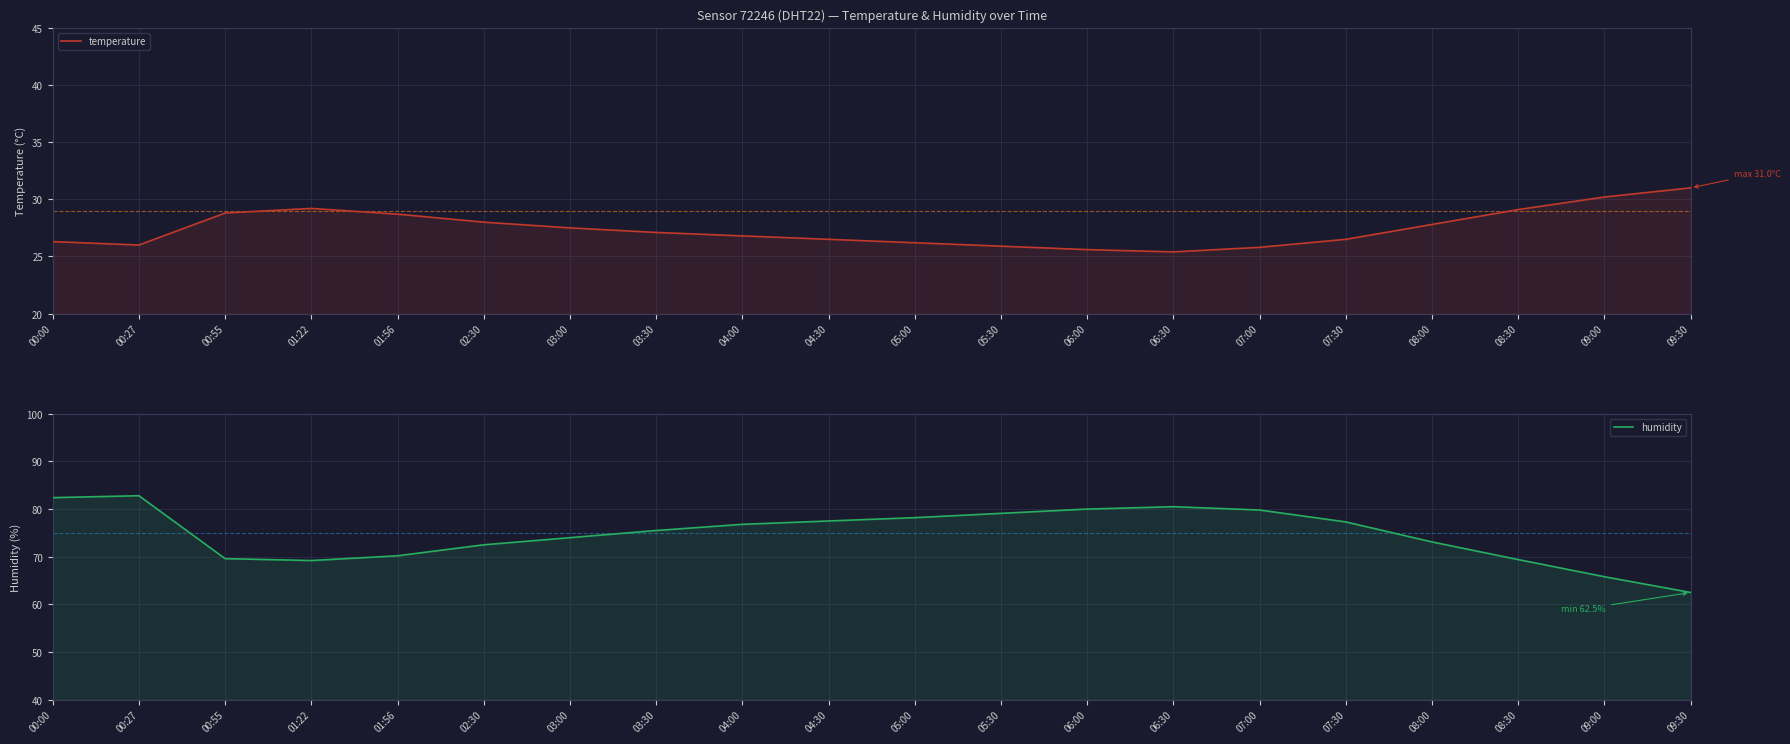

Is it true that temperature equals 6.8 at 02:30?

False